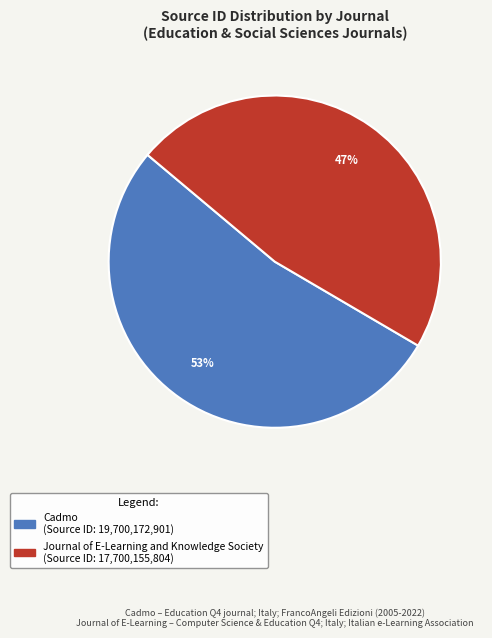

To the nearest percent, what is the average slice percentage?

50%